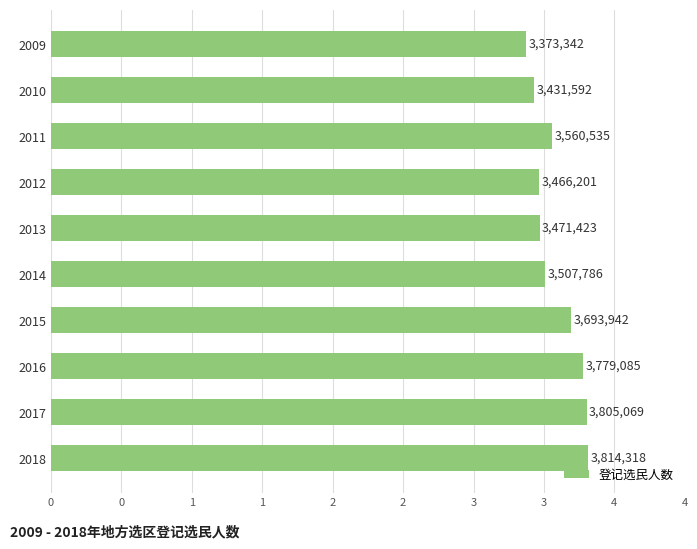

Are the bars horizontal?

Yes